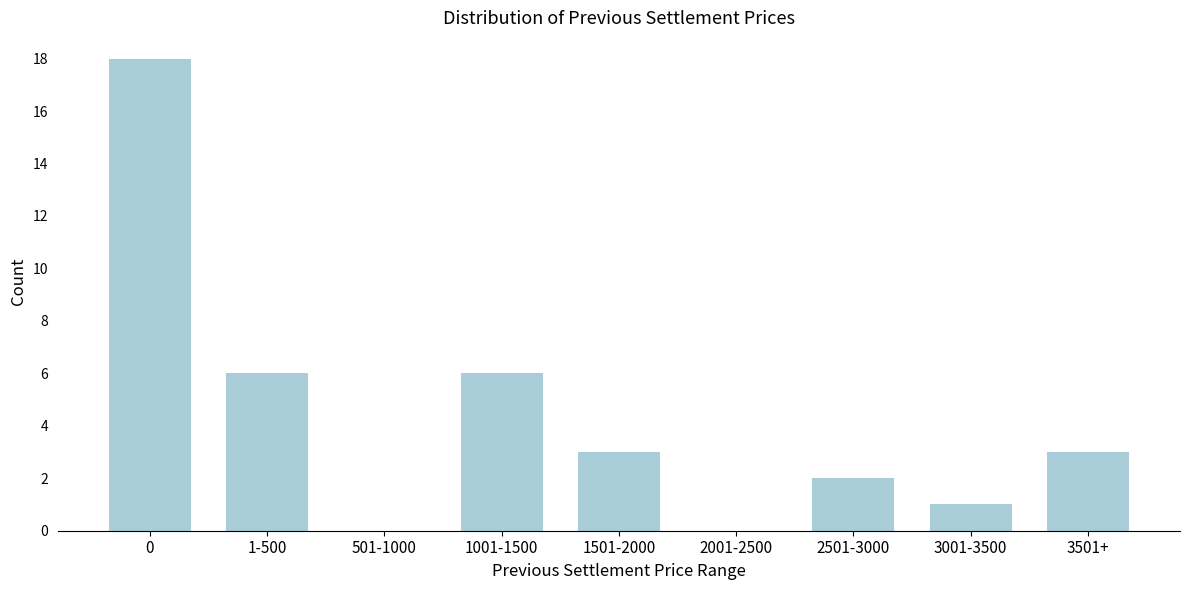

Reading right to left, extract all data points from this chart.

3501+=3	3001-3500=1	2501-3000=2	2001-2500=0	1501-2000=3	1001-1500=6	501-1000=0	1-500=6	0=18